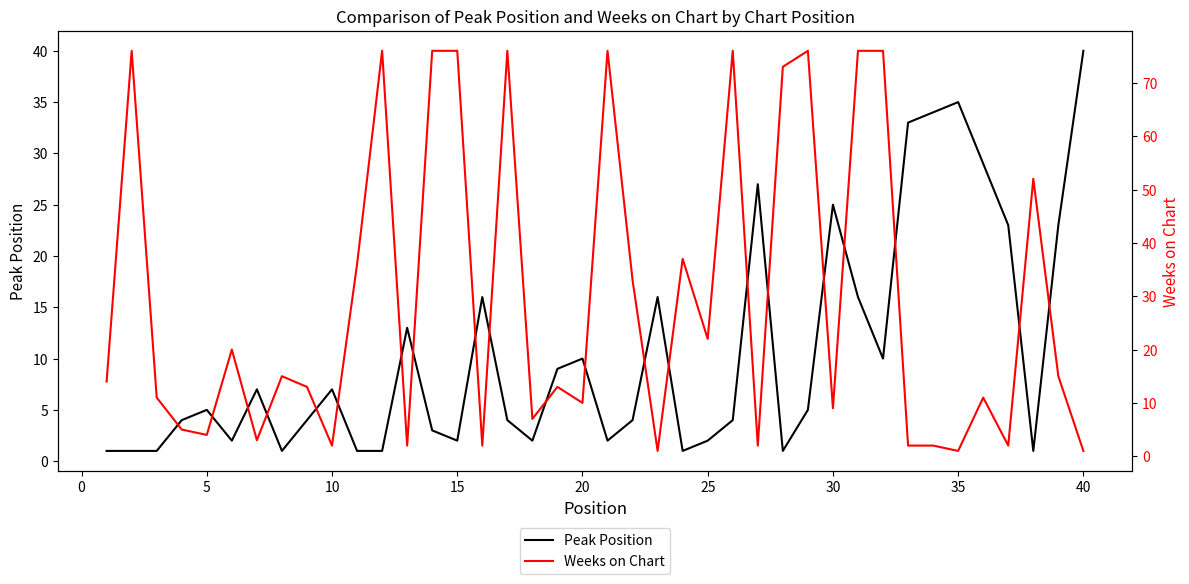

Is it true that Peak Position equals 25 at 30?

True